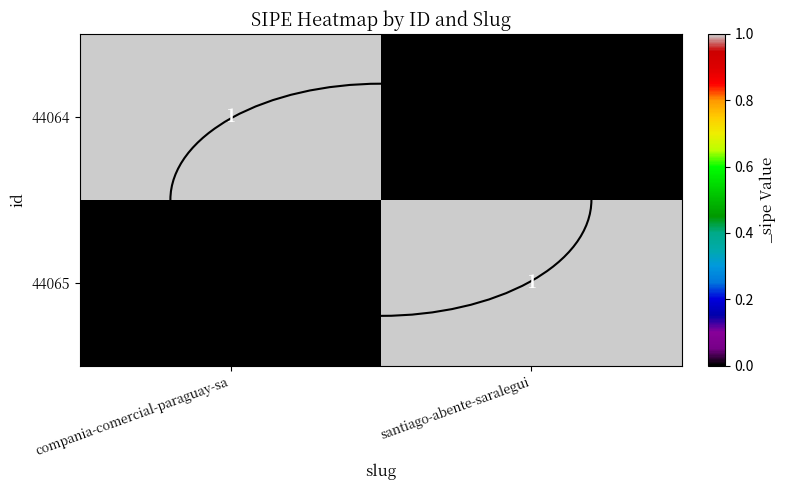

Is it true that 44065 equals 1 at compania-comercial-paraguay-sa?

False